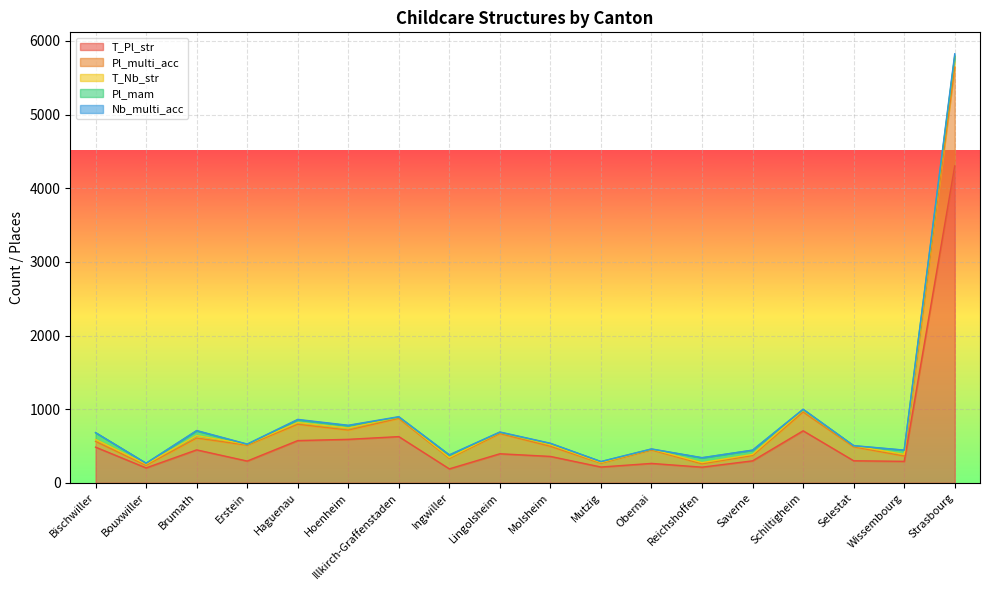

Where is Pl_multi_acc nearest to the value 2942?

Schiltigheim